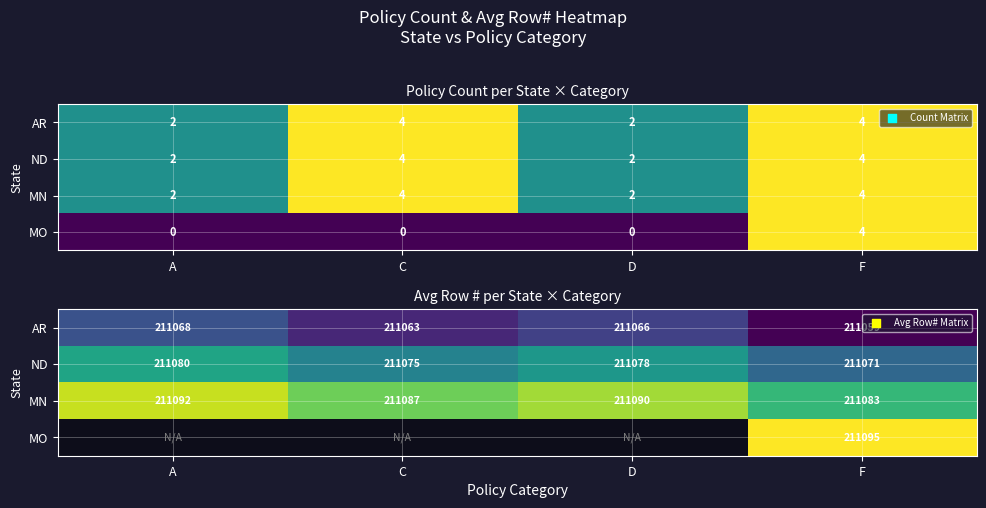

Where is AR nearest to the value 211064?

C